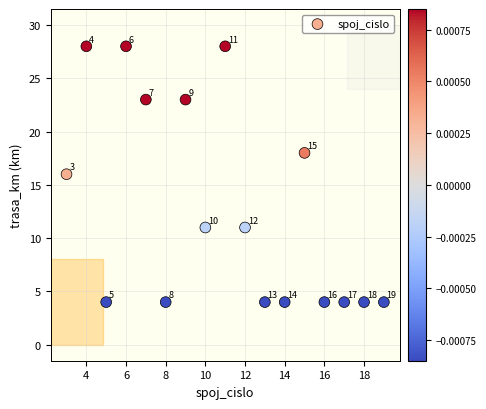

What is the range of Y values (max minus min)?

24